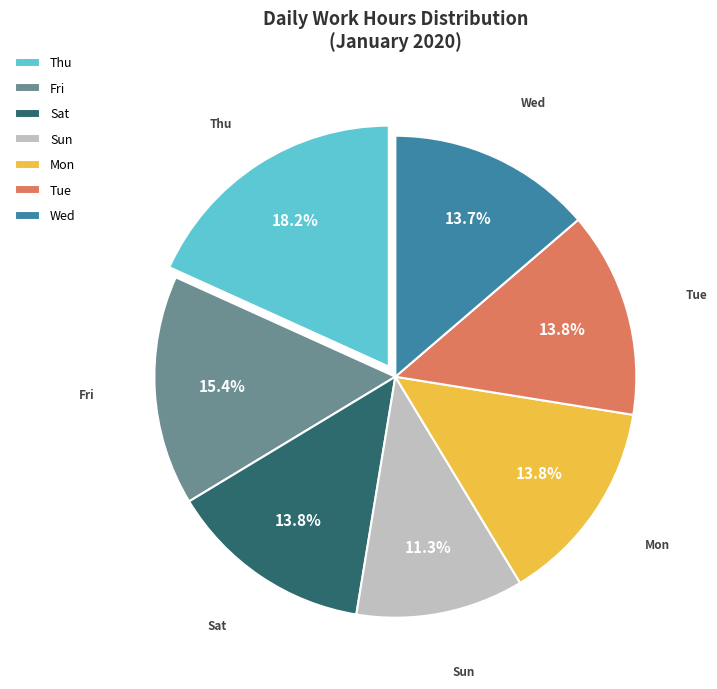

What percentage do Sun and Fri together represent?

26.7%